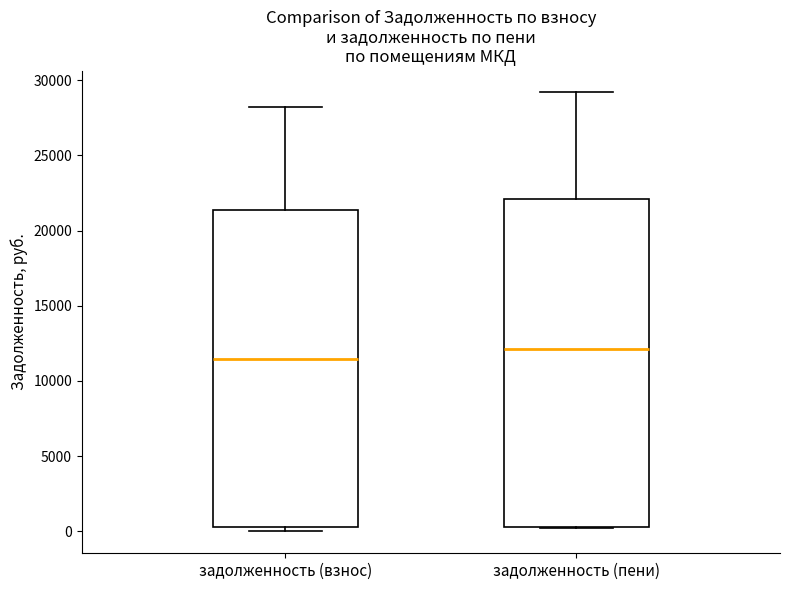

Reading left to right, read every box against the y-axis: the position of its median line, the range the box covers, and the ends of its whiskers. The values are not printed on the chart, so give them approximately, as read against the axis.

задолженность (взнос): median 11500, box 500 to 21500, whiskers 0 to 28000
задолженность (пени): median 12000, box 500 to 22000, whiskers 0 to 29000